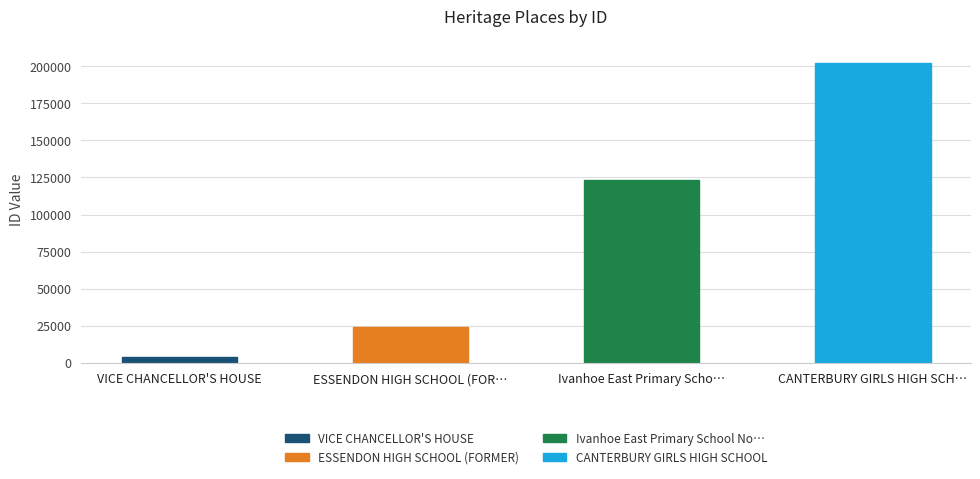

What is the greatest value displayed?

202089